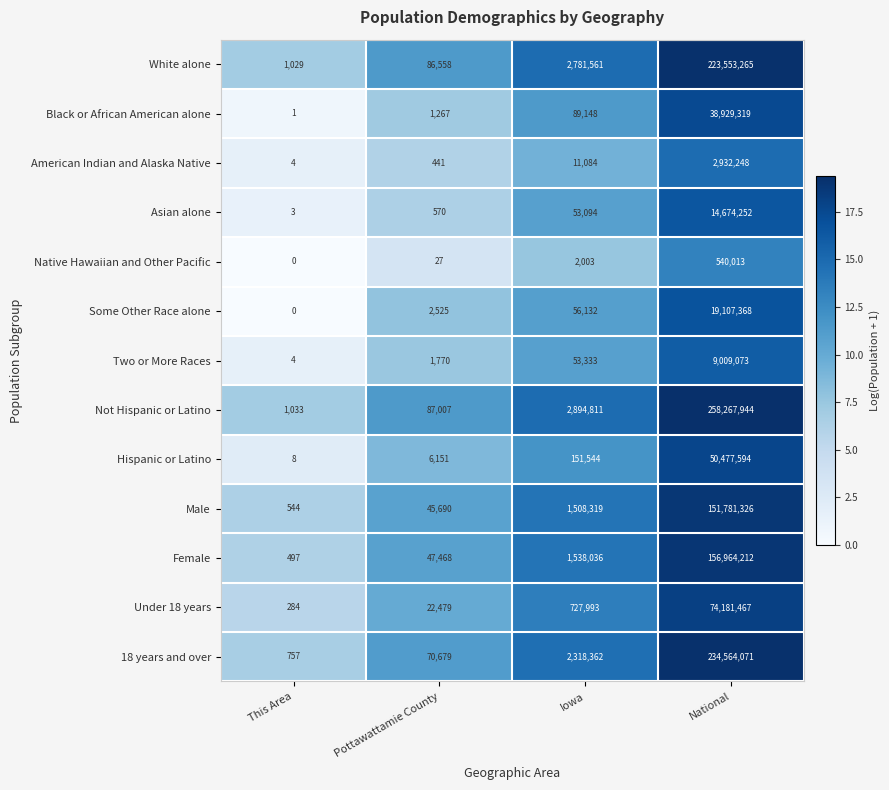

Read the Not Hispanic or Latino value at This Area.

1033